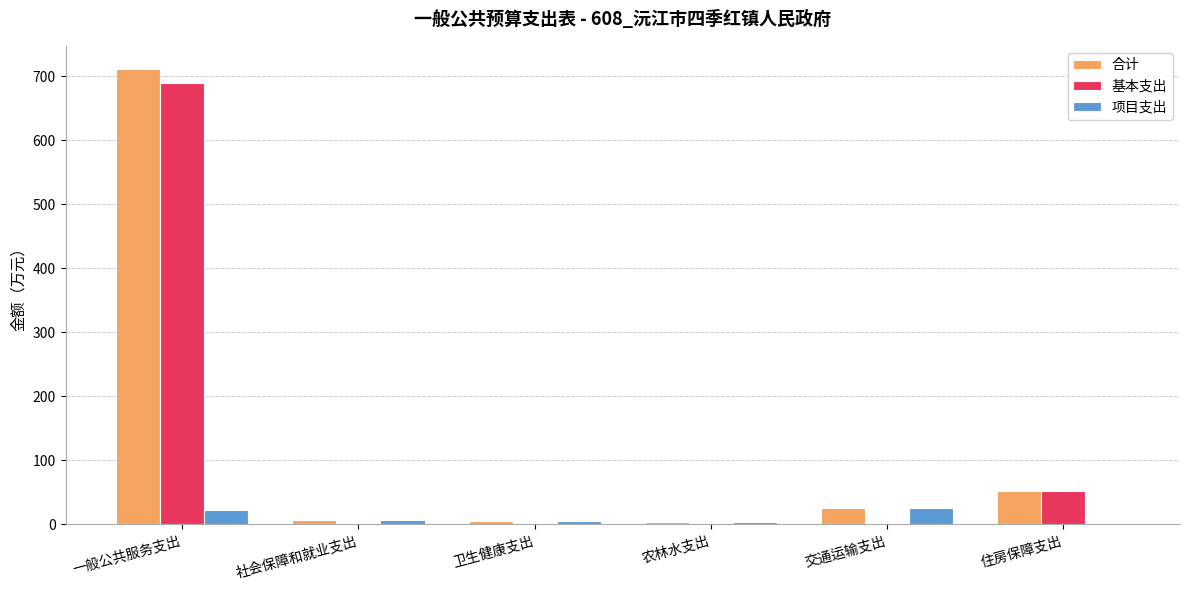

At which category does the chart reach its peak across all series?

一般公共服务支出